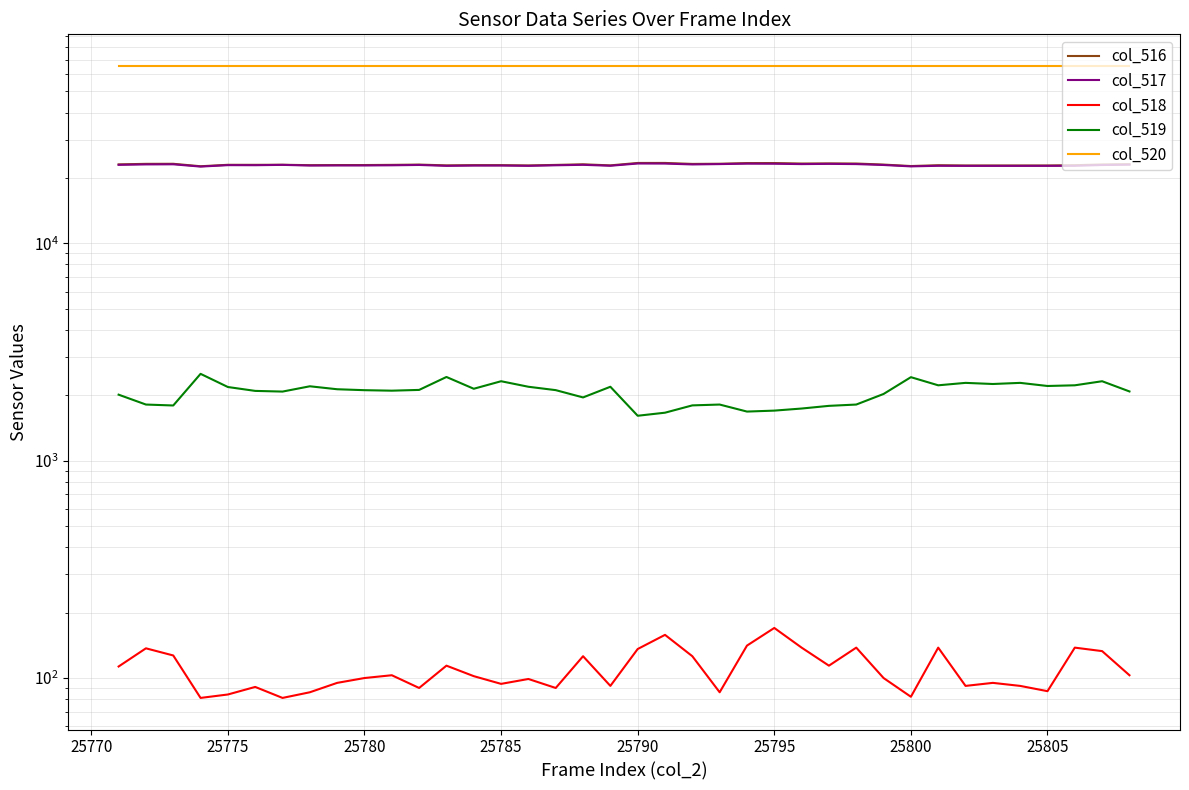

Does the chart have visible grid lines?

Yes